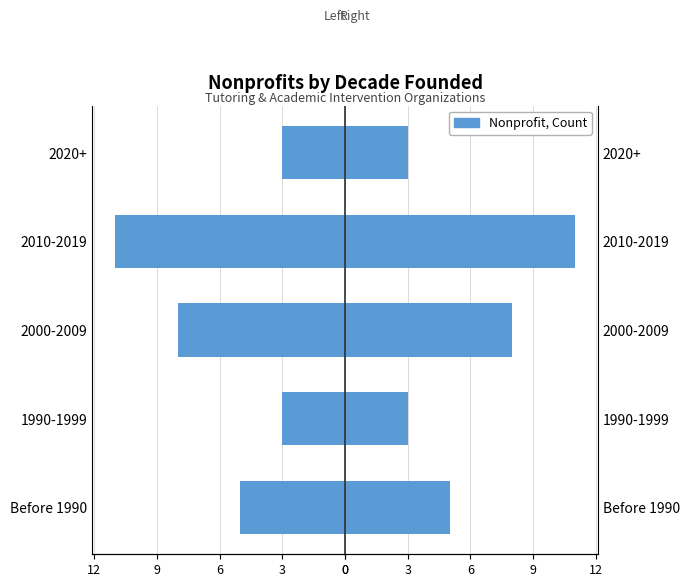

What is the highest value of the Count (right) series?

11